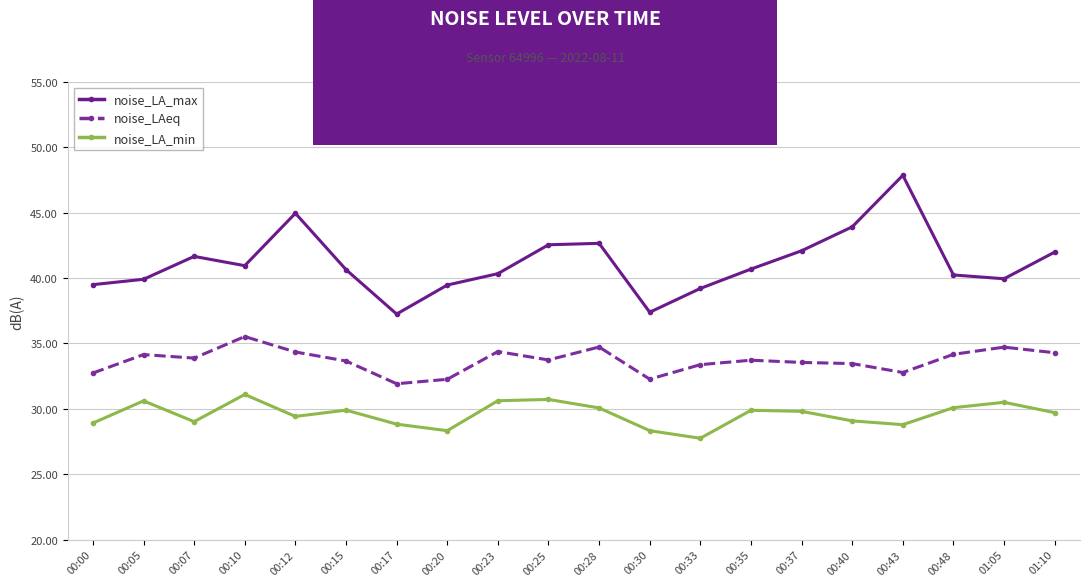

At which label does noise_LAeq first exceed 33?

00:05